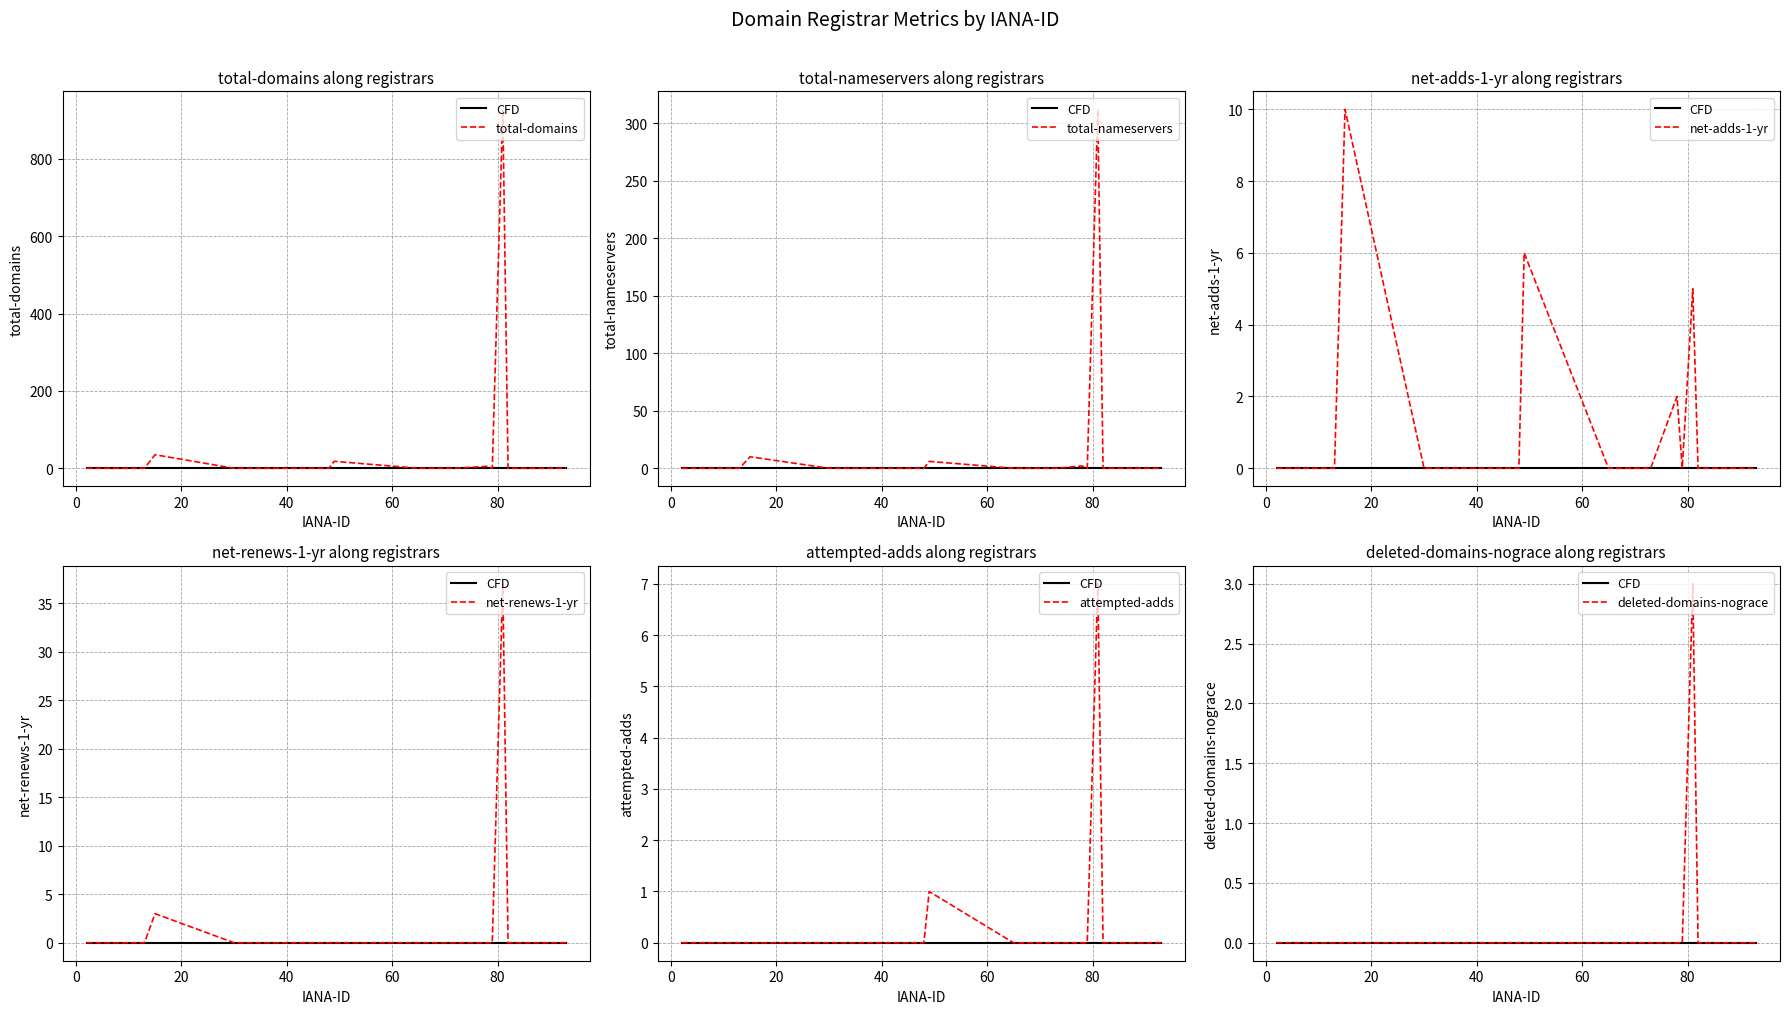

What is the difference between the second highest and minimum values in the attempted-adds series?

1